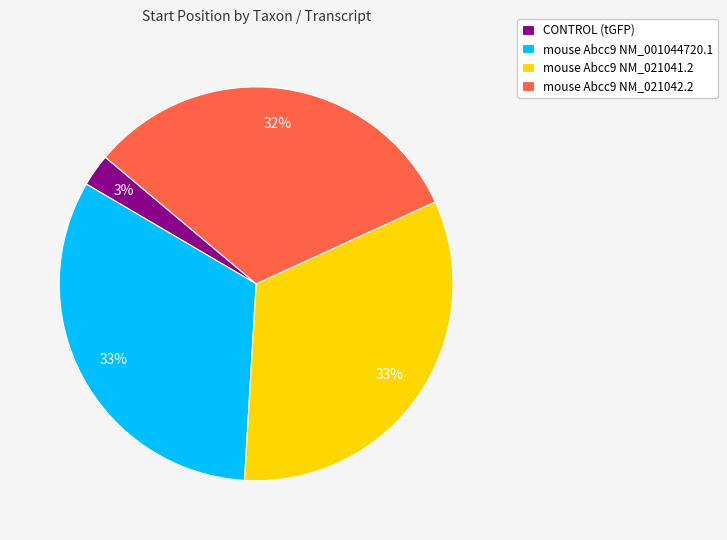

How many slices are in this pie chart?

4